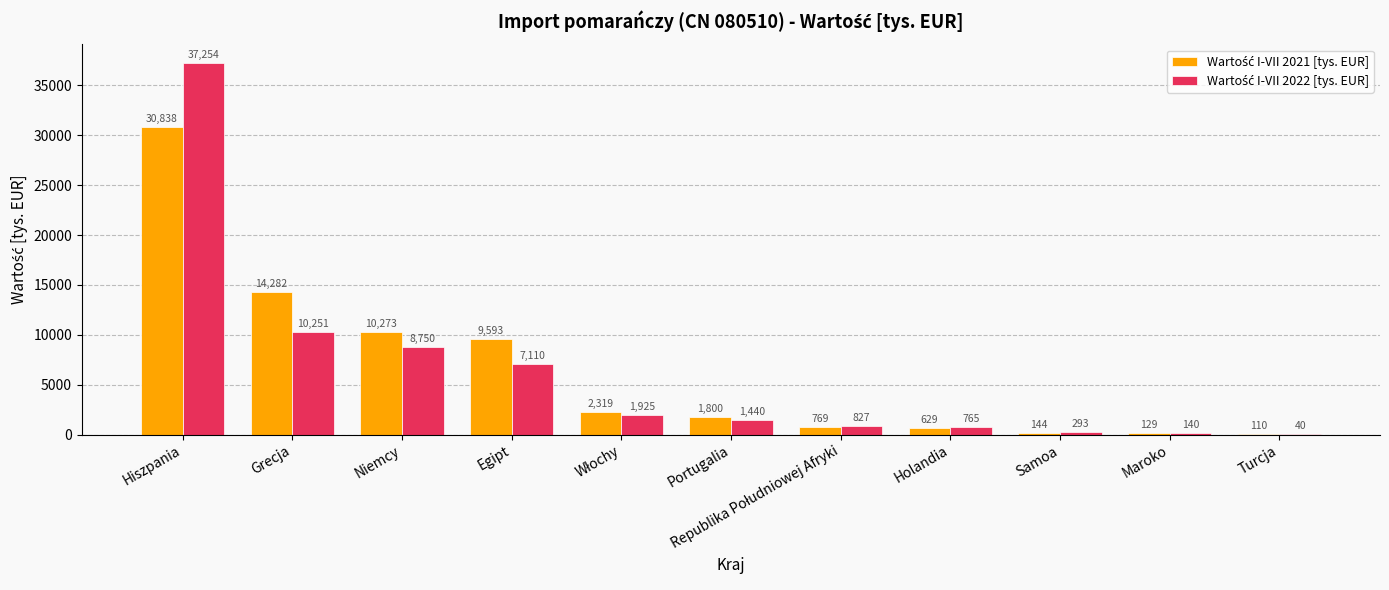

What is the maximum value shown in the chart?

37254.1